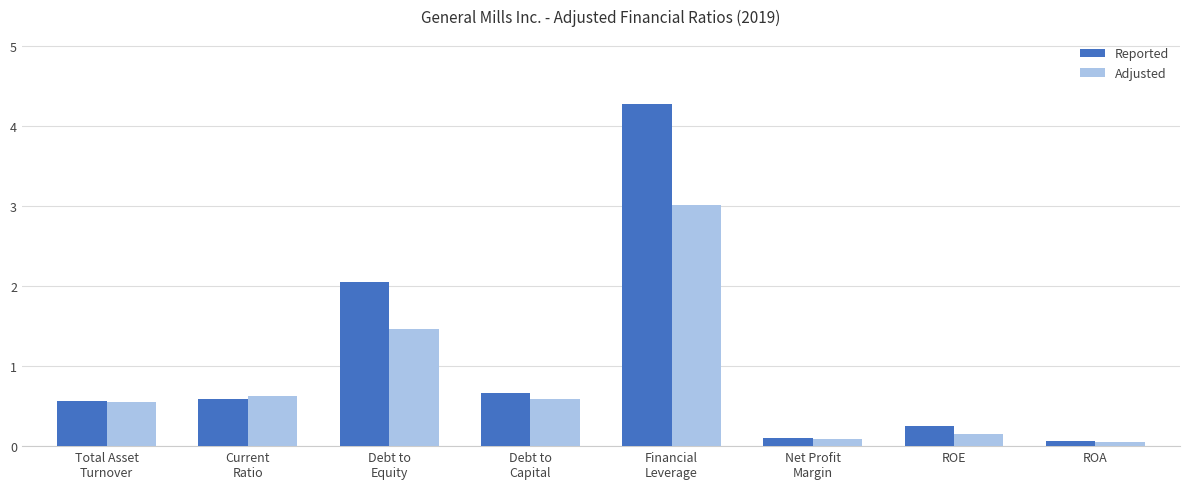

What are all the series names shown in the legend?

Reported, Adjusted